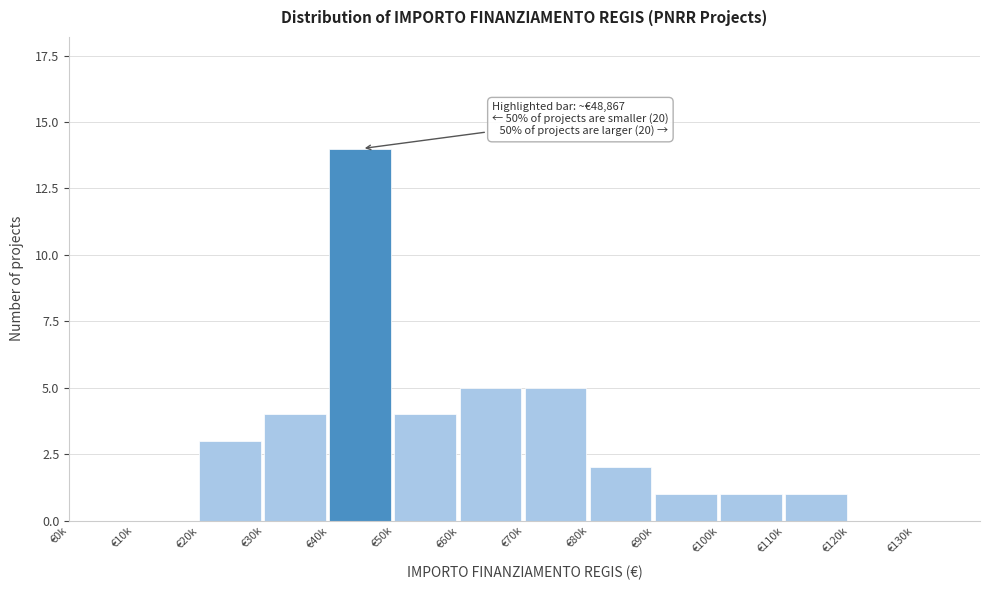

Reading left to right, transcribe all the data shown in this chart.

€0k=0	€10k=0	€20k=3	€30k=4	€40k=14	€50k=4	€60k=5	€70k=5	€80k=2	€90k=1	€100k=1	€110k=1	€120k=0	€130k=0